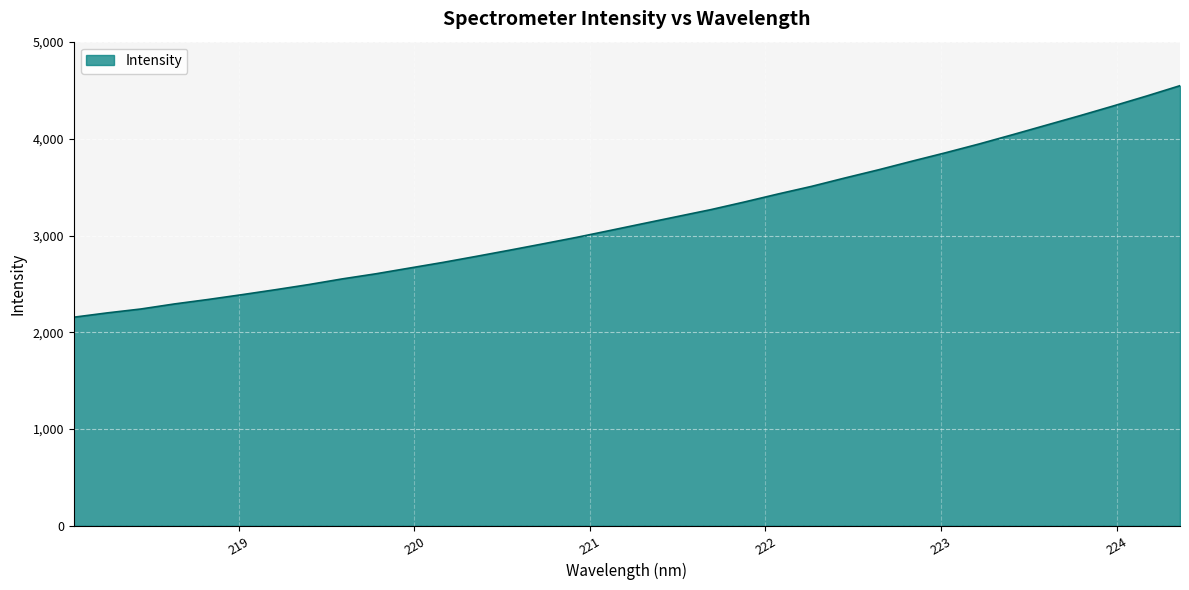

What is the minimum value shown in the chart?

2155.7